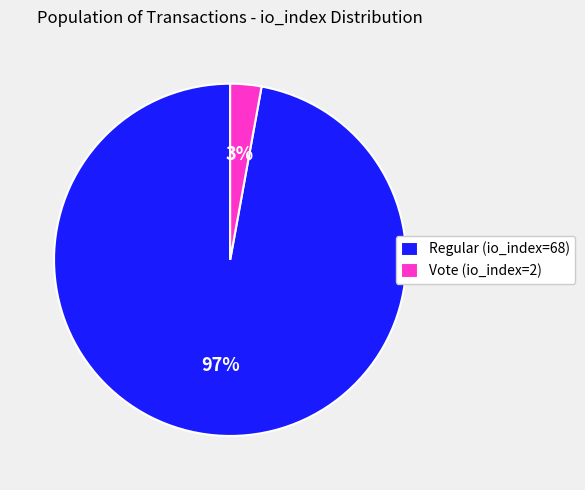

To the nearest percent, what percentage of the pie is Regular (io_index=68)?

97%